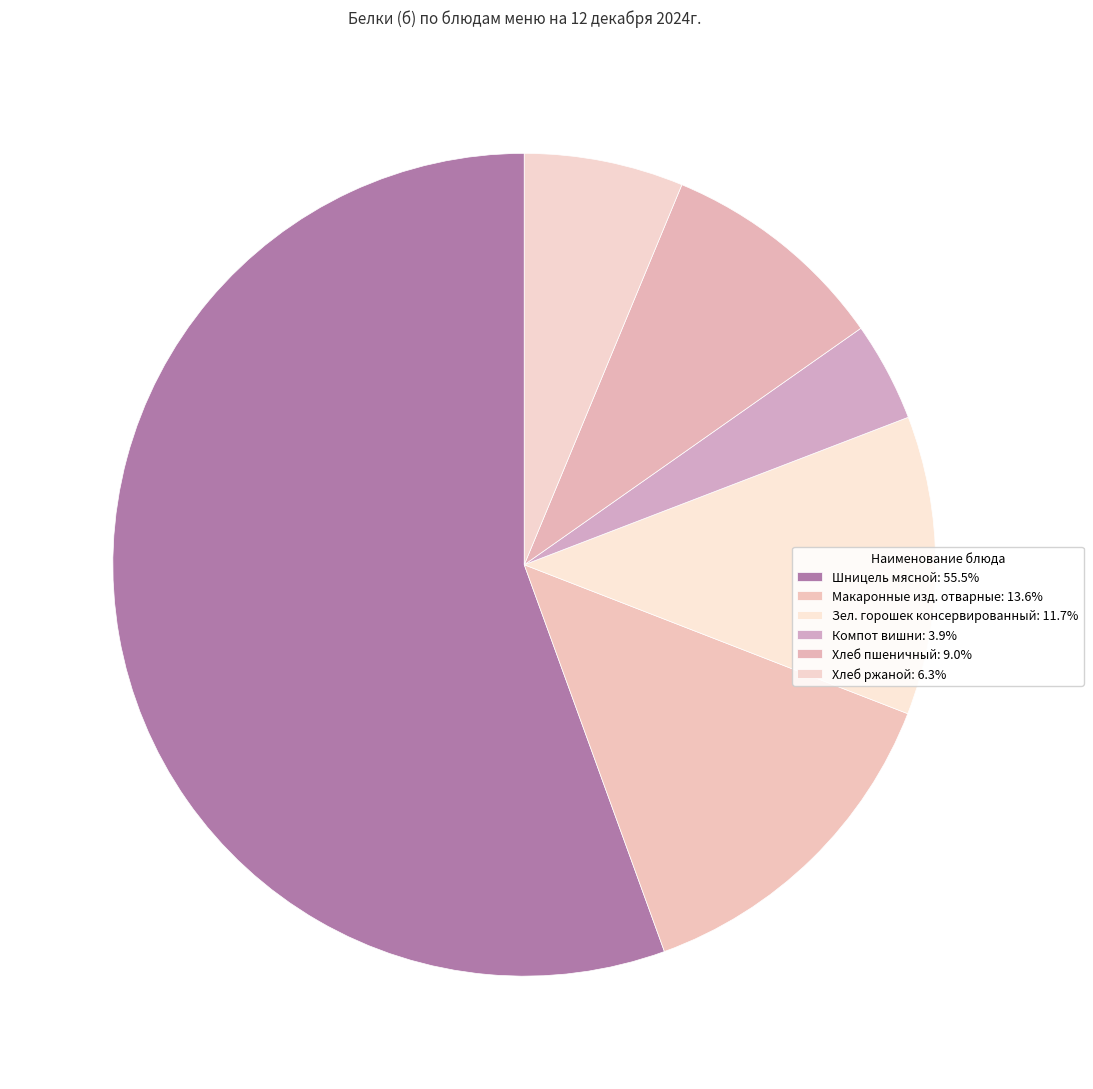

How many segments does this pie chart have?

6